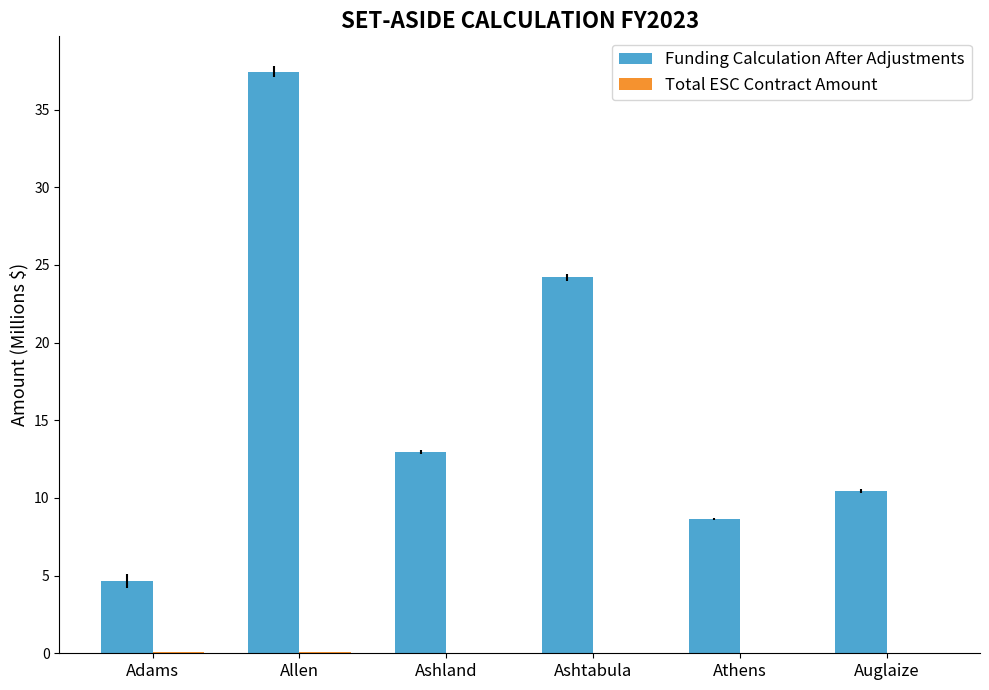

The Funding Calculation After Adjustments series shows 24.2 at Ashtabula. True or false?

True